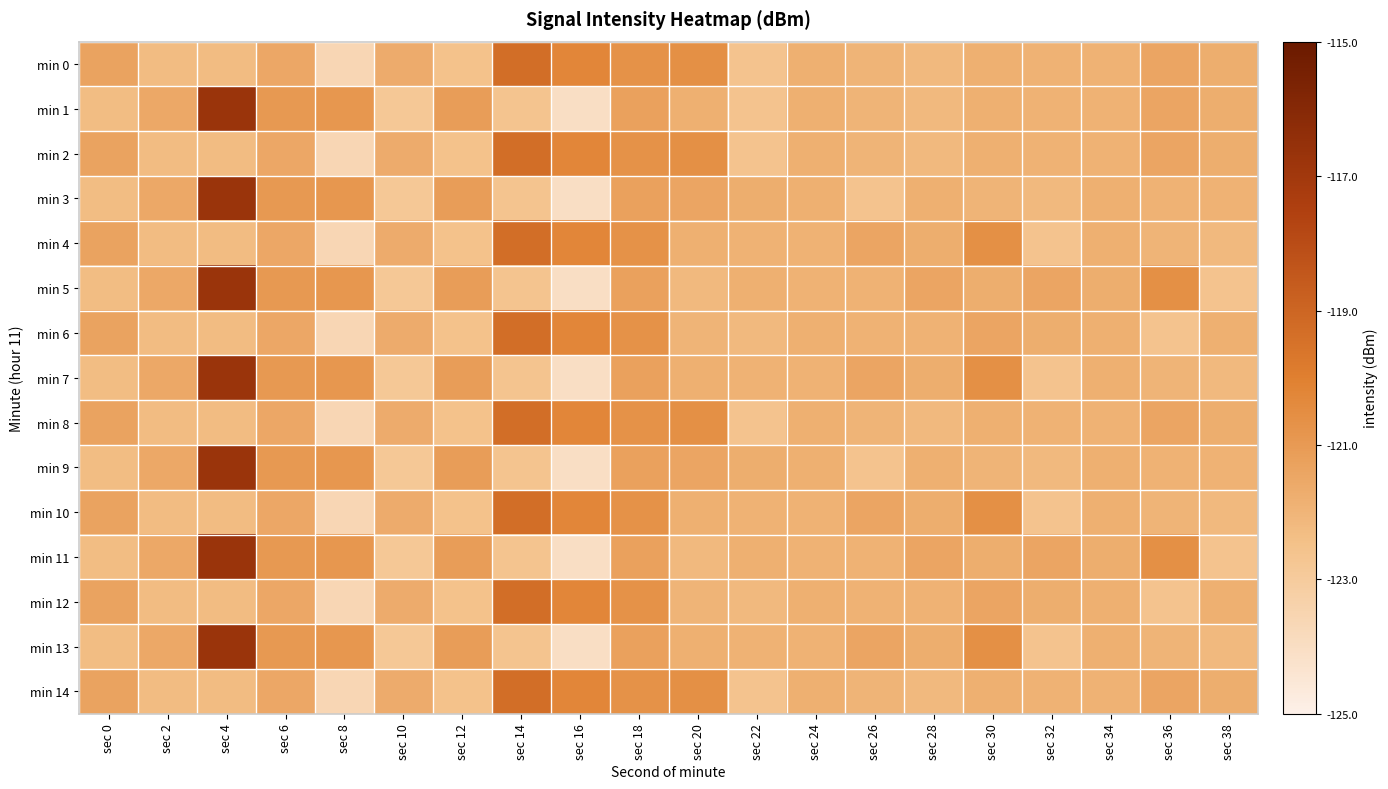

Count the number of data series in this chart.

15